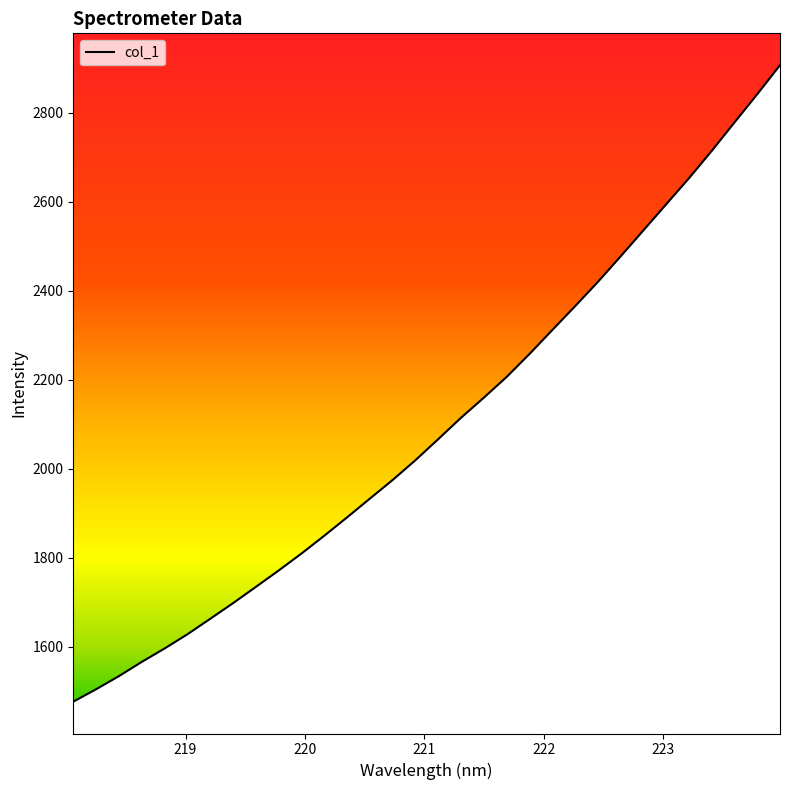

Count the number of data series in this chart.

1